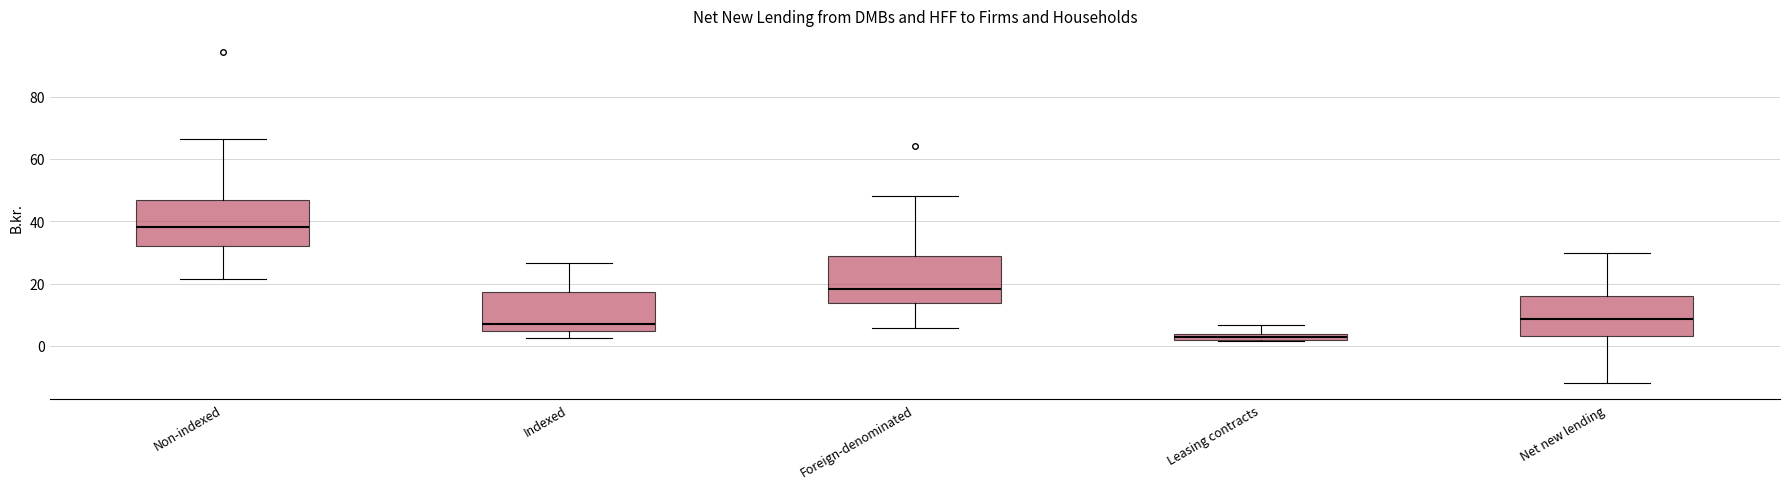

Where does the lower whisker of the box for Indexed end on the y-axis? The values are not printed on the chart, so give them approximately, as read against the axis.

2